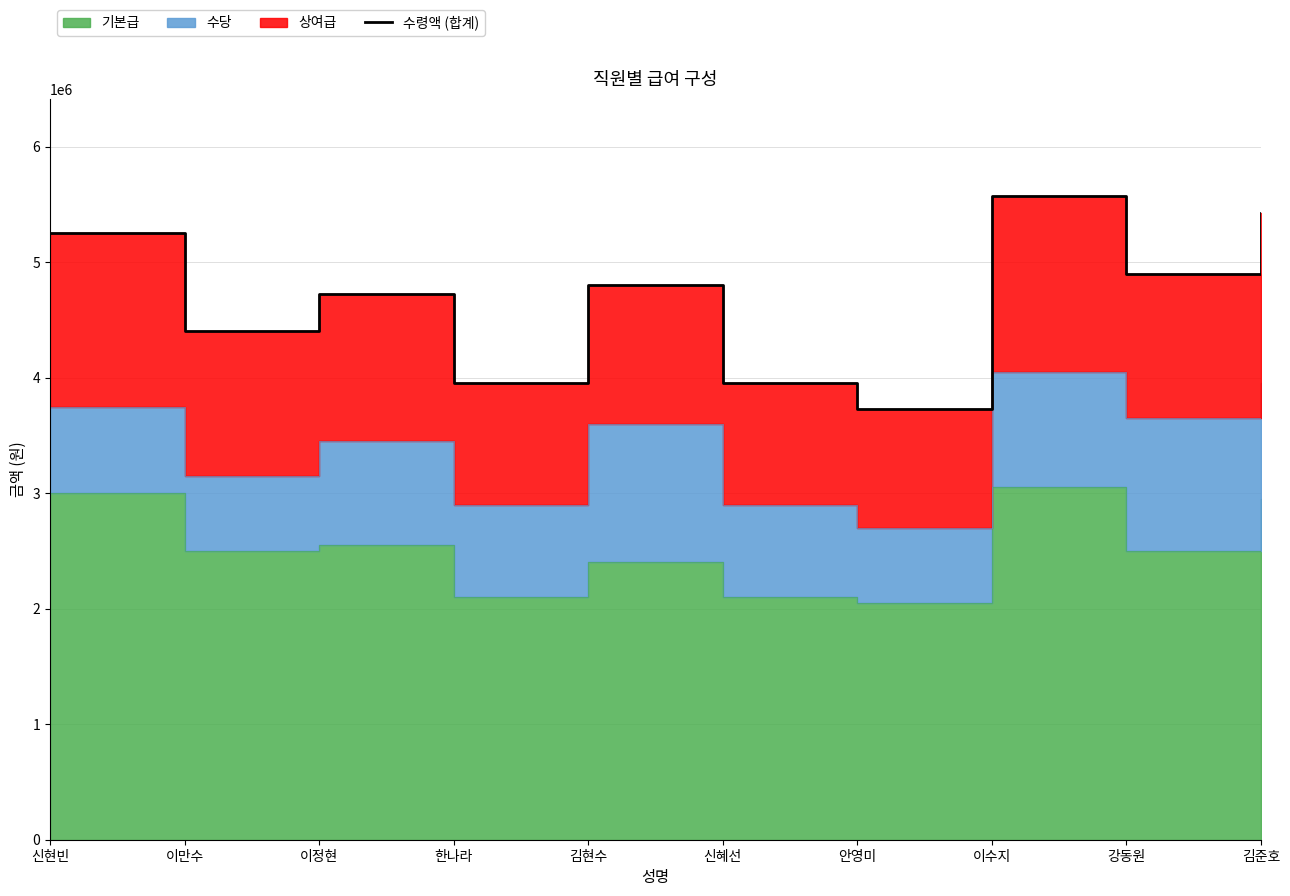

Reading right to left, what are all the values shown in this chart?

김준호=5425000	강동원=4900000	이수지=5575000	안영미=3725000	신혜선=3950000	김현수=4800000	한나라=3950000	이정현=4725000	이만수=4400000	신현빈=5250000